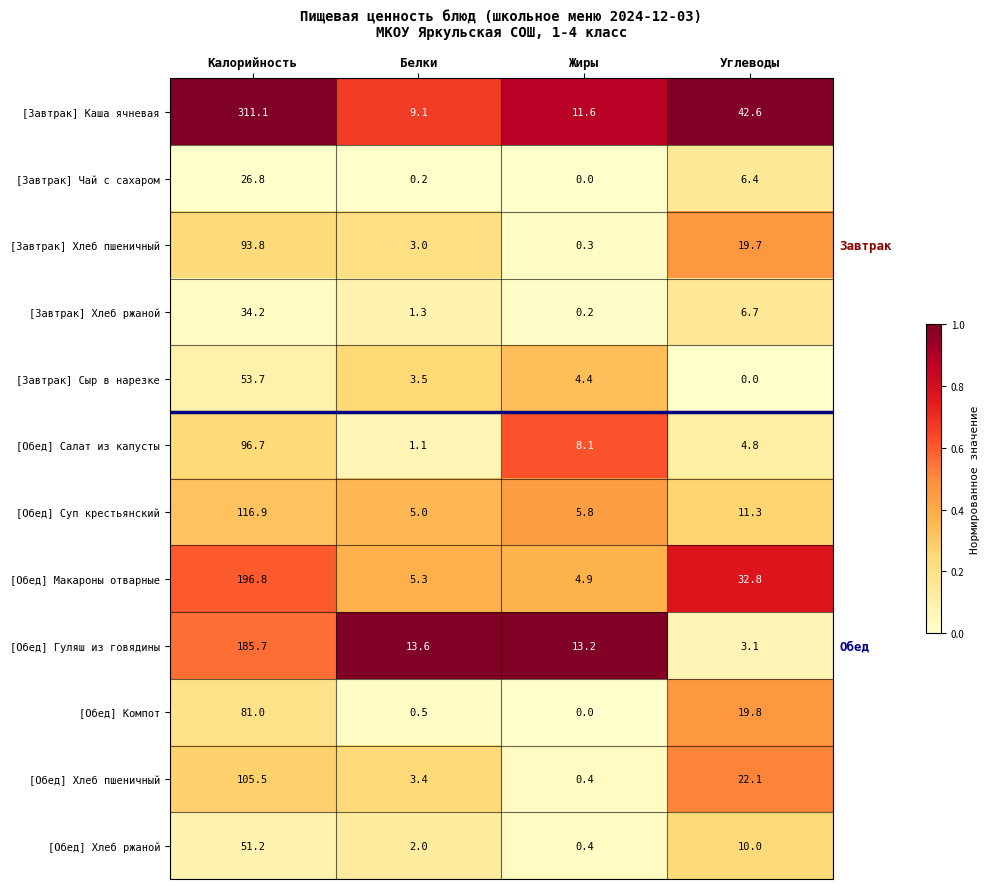

List the labels in order of [Обед] Компот value, largest first.

Калорийность, Углеводы, Белки, Жиры